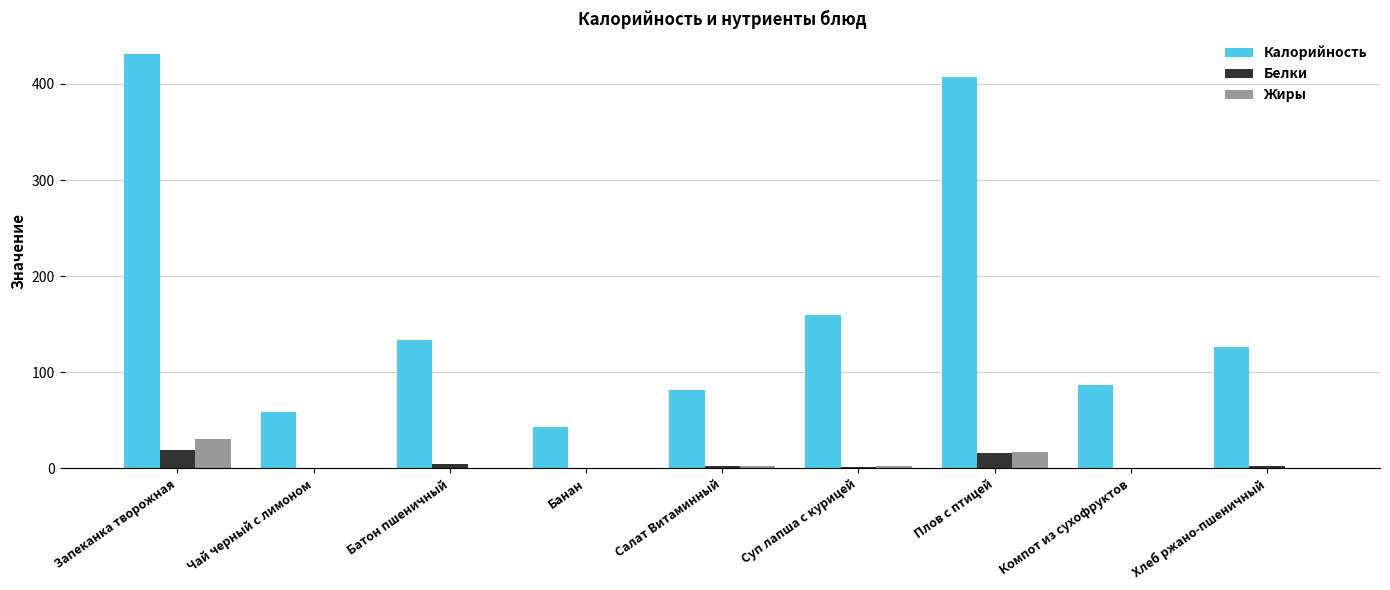

What is the sum of all Белки values?

45.9